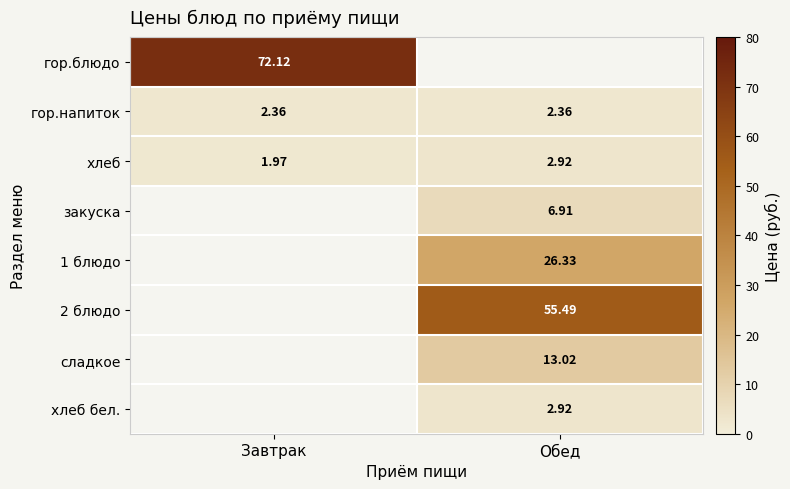

Is the value of хлеб at Завтрак greater than the value of гор.напиток at Завтрак?

No